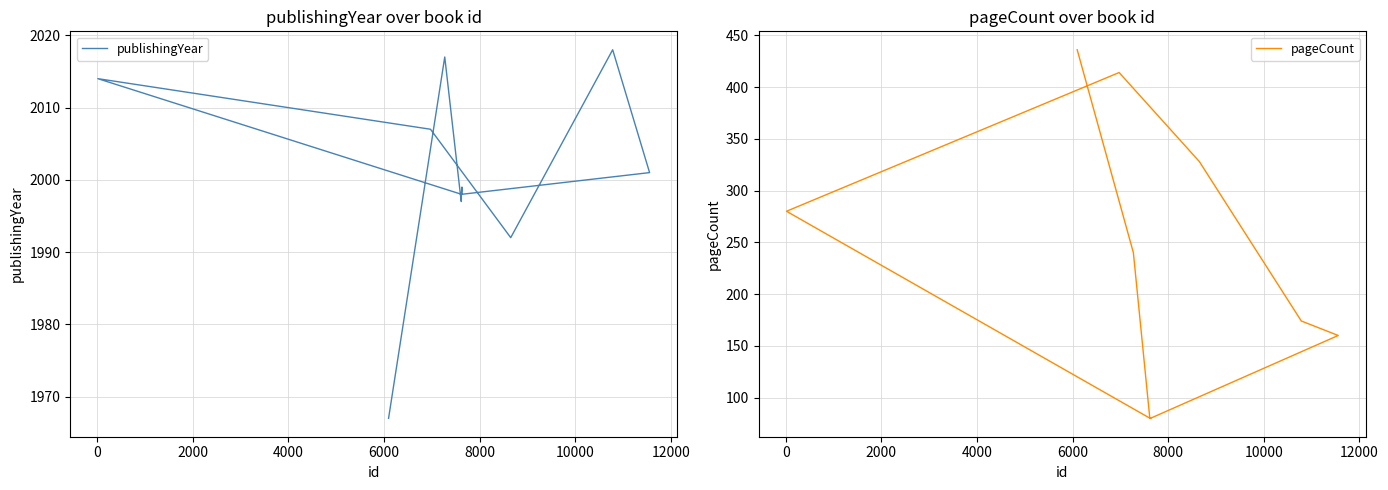

Rank the series by their maximum value, from lowest to highest.

pageCount, publishingYear